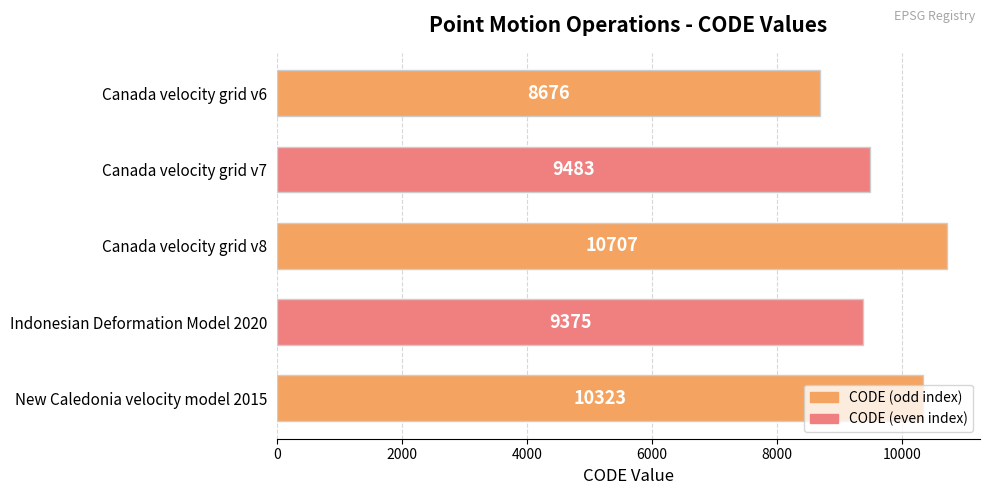

How many distinct data groups are displayed?

1